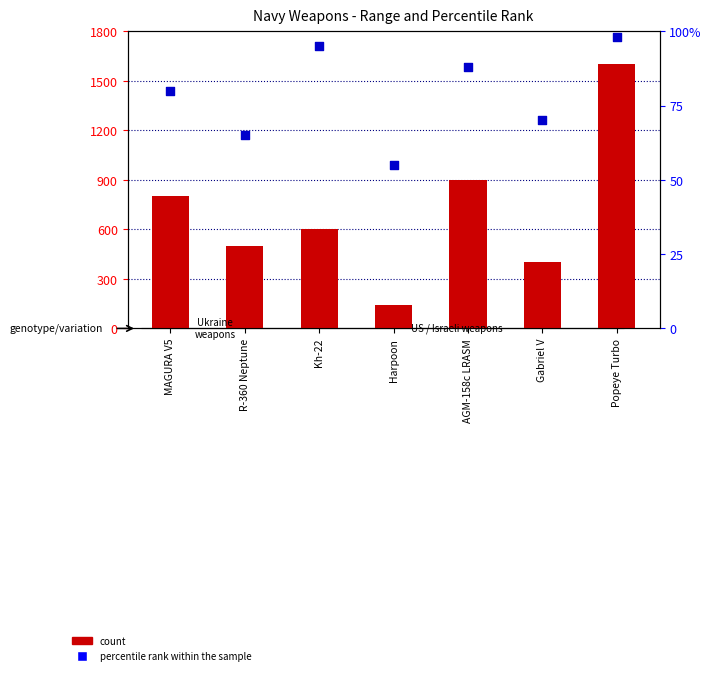

Is the value of percentile rank within the sample at Popeye Turbo greater than the value of count at Popeye Turbo?

No